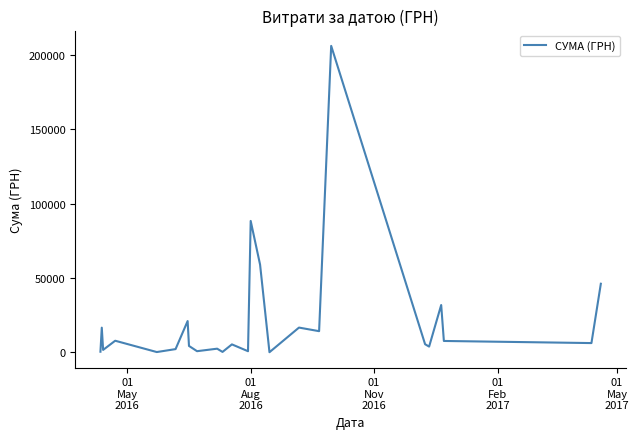

How many lines are shown in the chart?

1